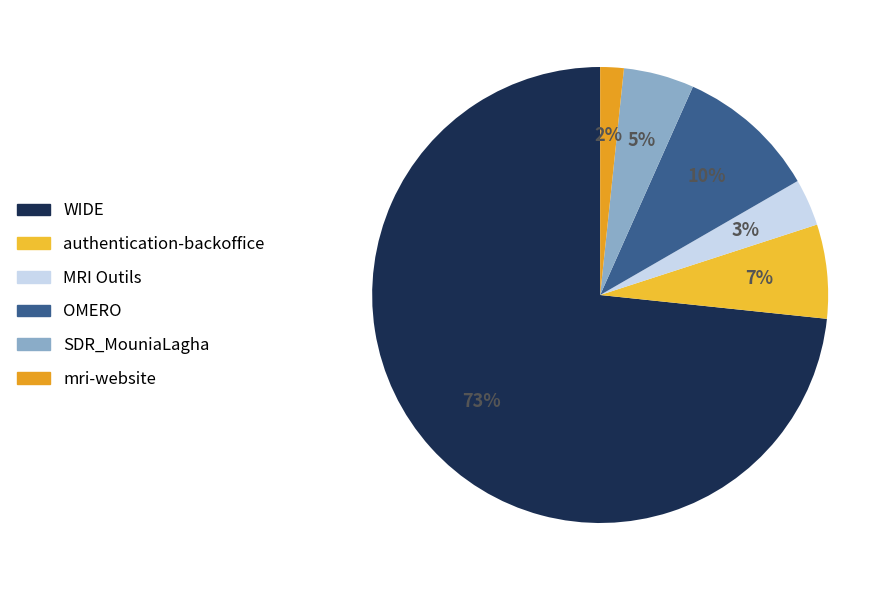

How many slices are in this pie chart?

6